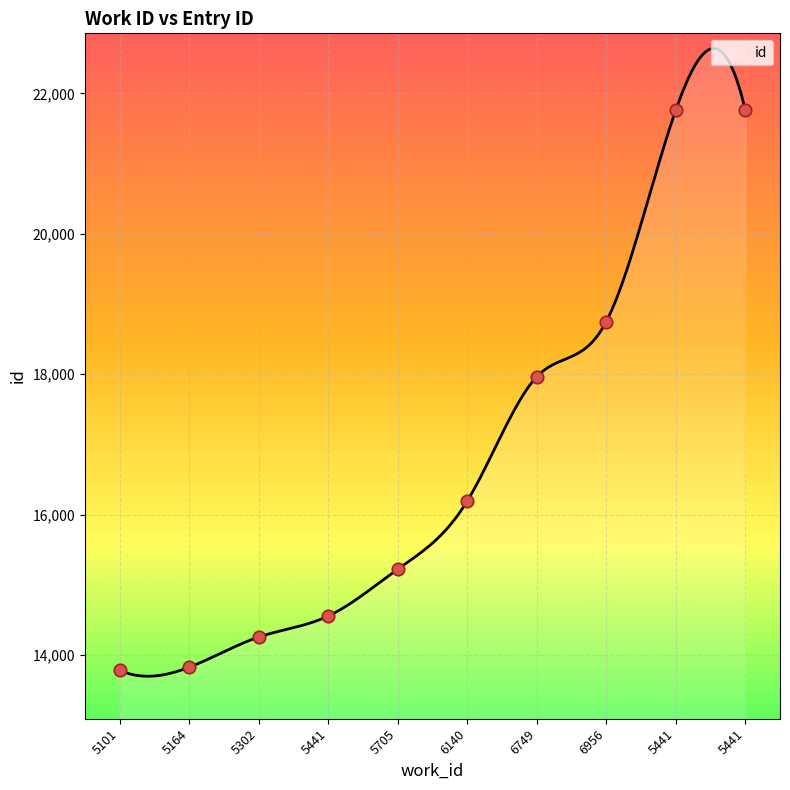

Which has a higher value, 5441 or 5164?

5441